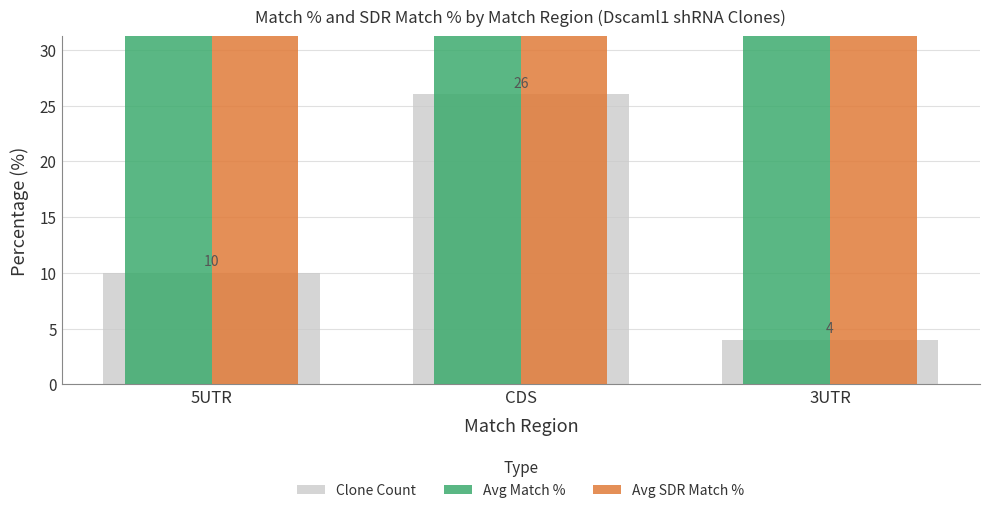

What is the value of the Clone Count bar at the 3rd from the left?

4.0